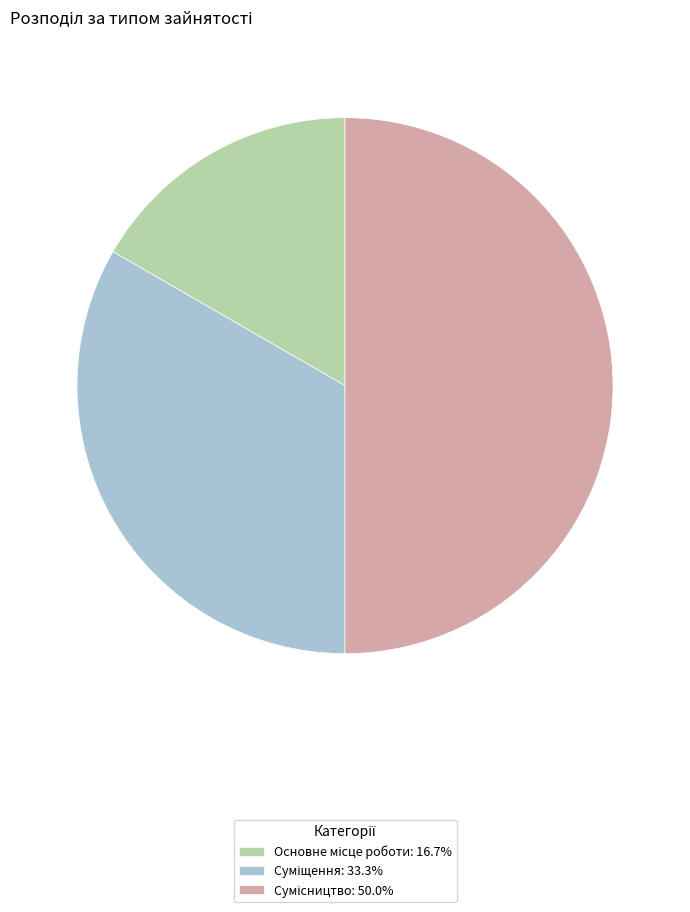

What percentage is the Основне місце роботи slice, to the nearest percent?

17%